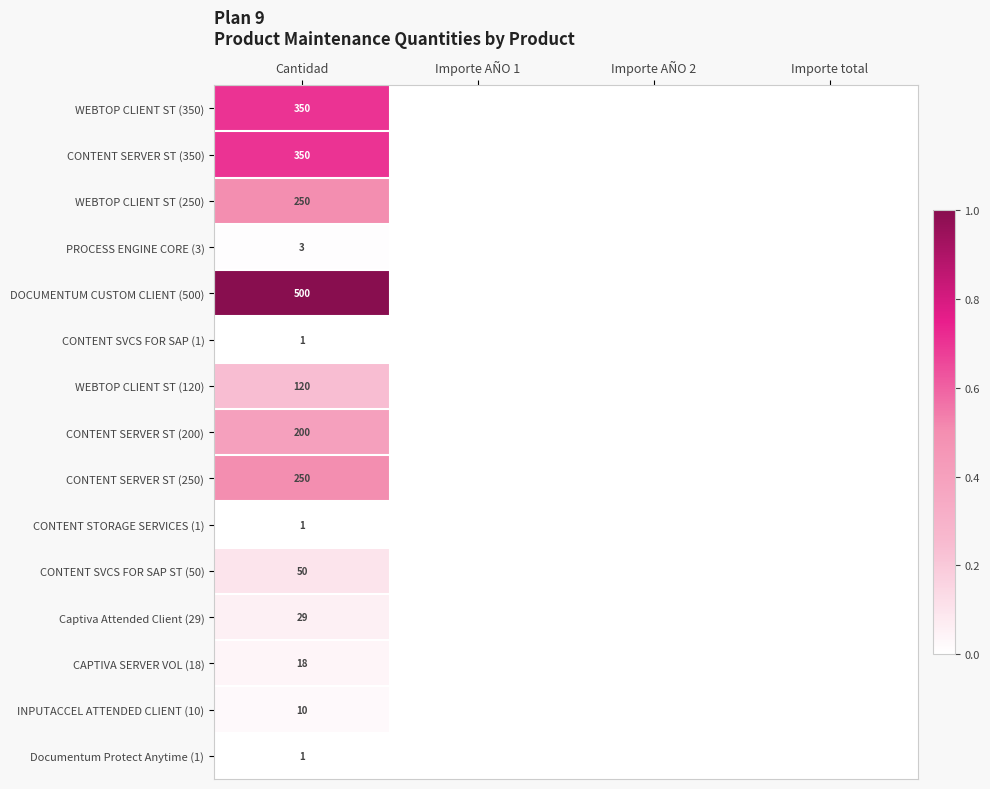

Between Importe AÑO 2 and Importe AÑO 1, which is larger?

Importe AÑO 2